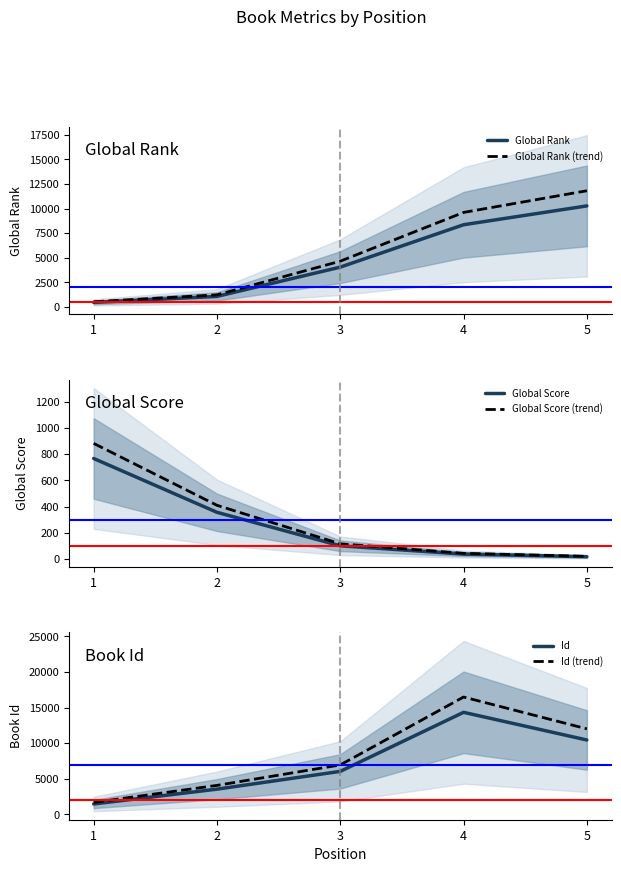

At how many categories does at least one series exceed 223?

5